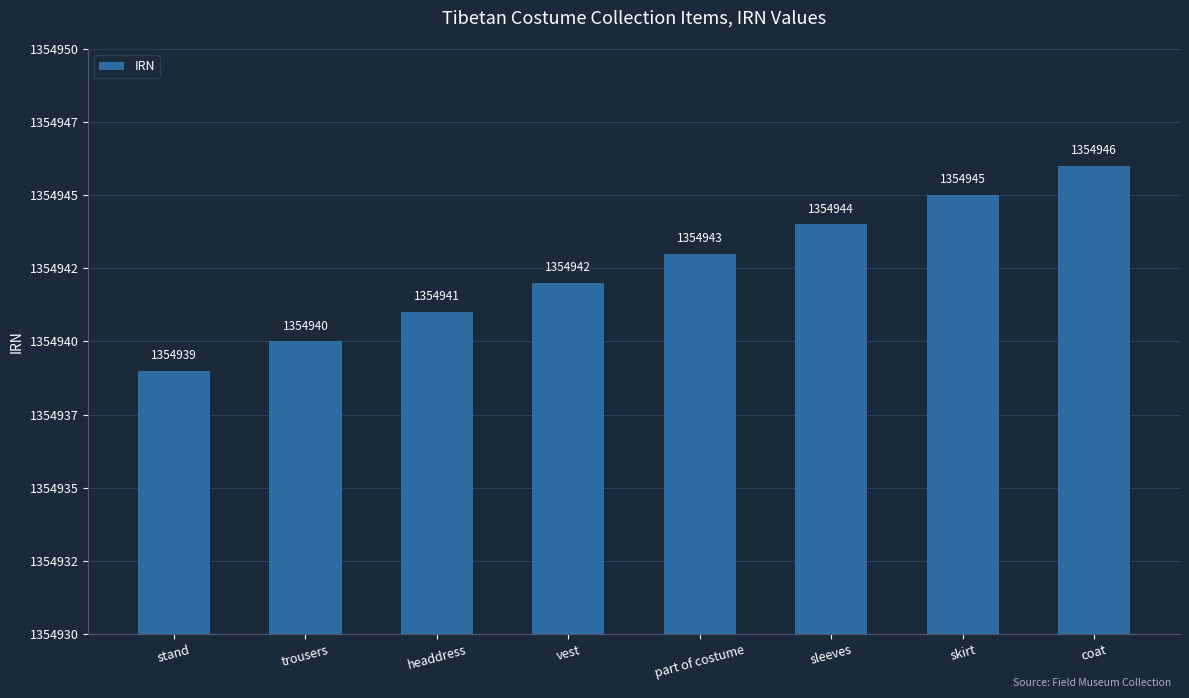

List the labels in order of value, largest first.

coat, skirt, sleeves, part of costume, vest, headdress, trousers, stand